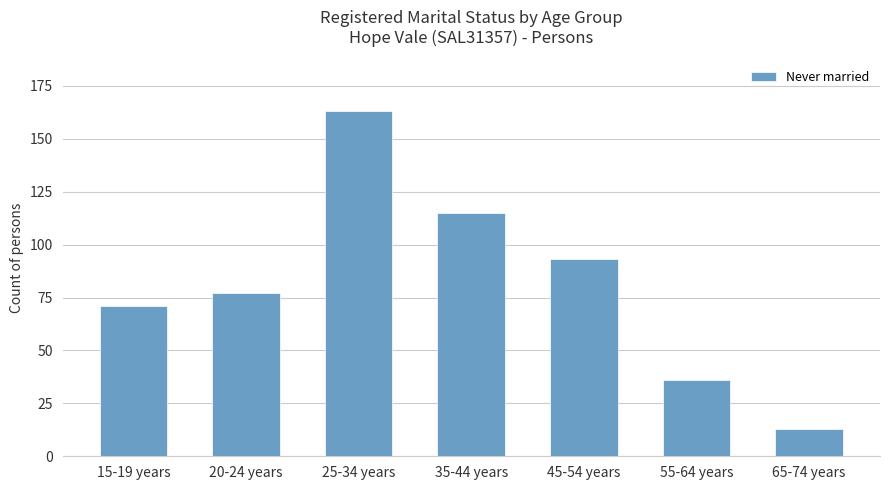

Which has a higher value, 65-74 years or 15-19 years?

15-19 years